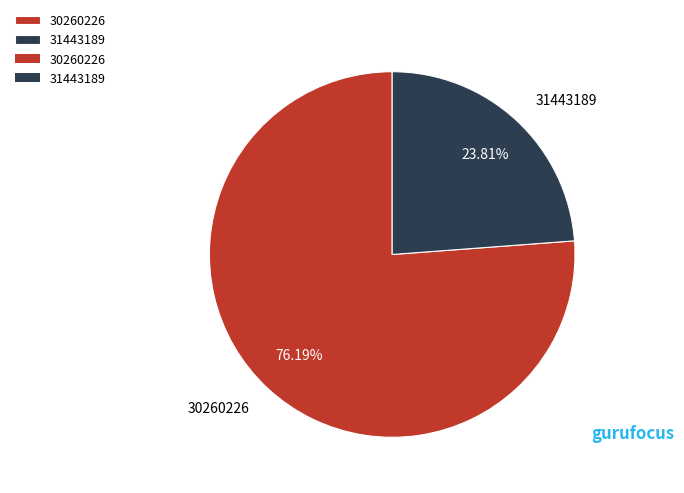

To the nearest percent, what percentage of the pie is 31443189?

24%